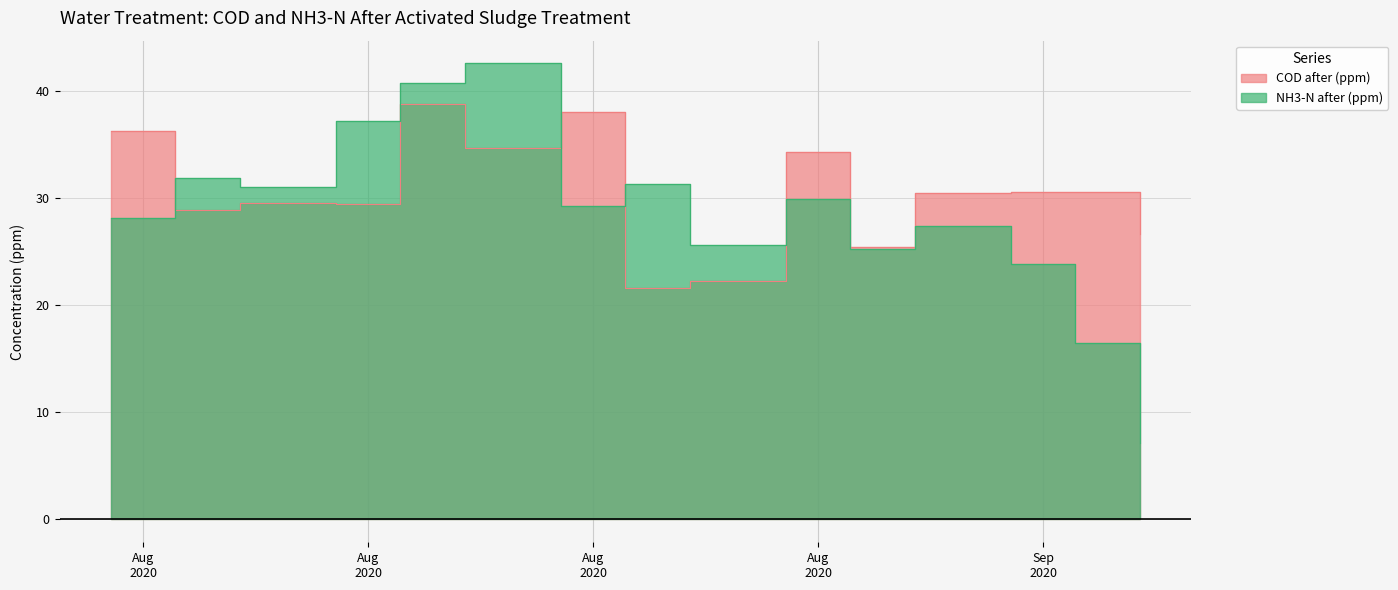

Rank the series at 2020-08-21 from highest to lowest value.

NH3-N after (ppm), COD after (ppm)